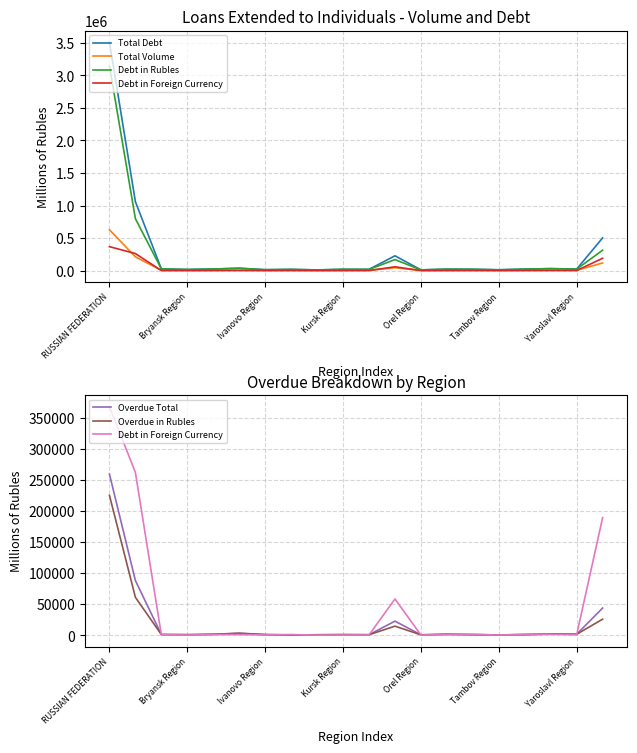

What position from the right is 7?

13